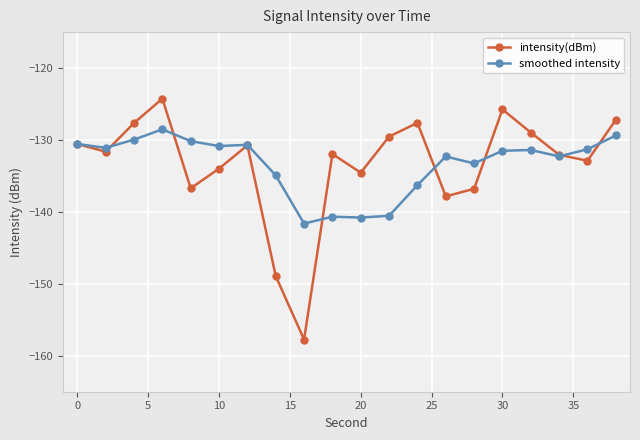

What is the minimum value for smoothed intensity?

-141.6